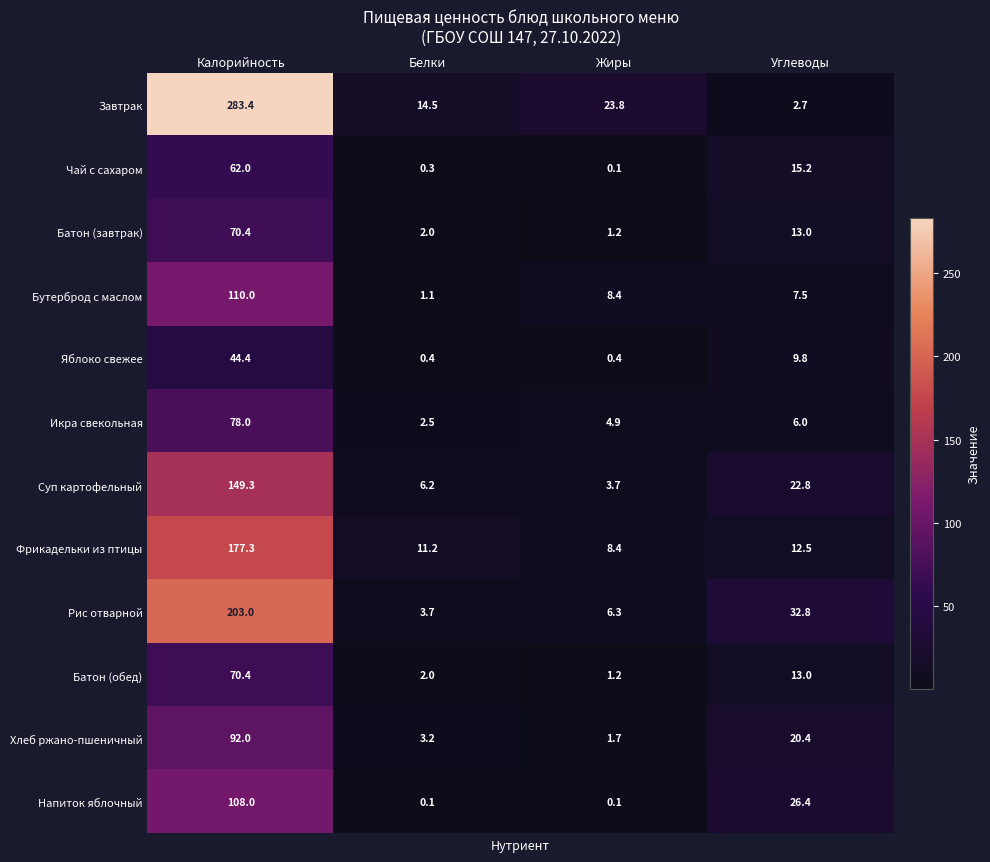

Is it true that Суп картофельный equals 5.1 at Жиры?

False